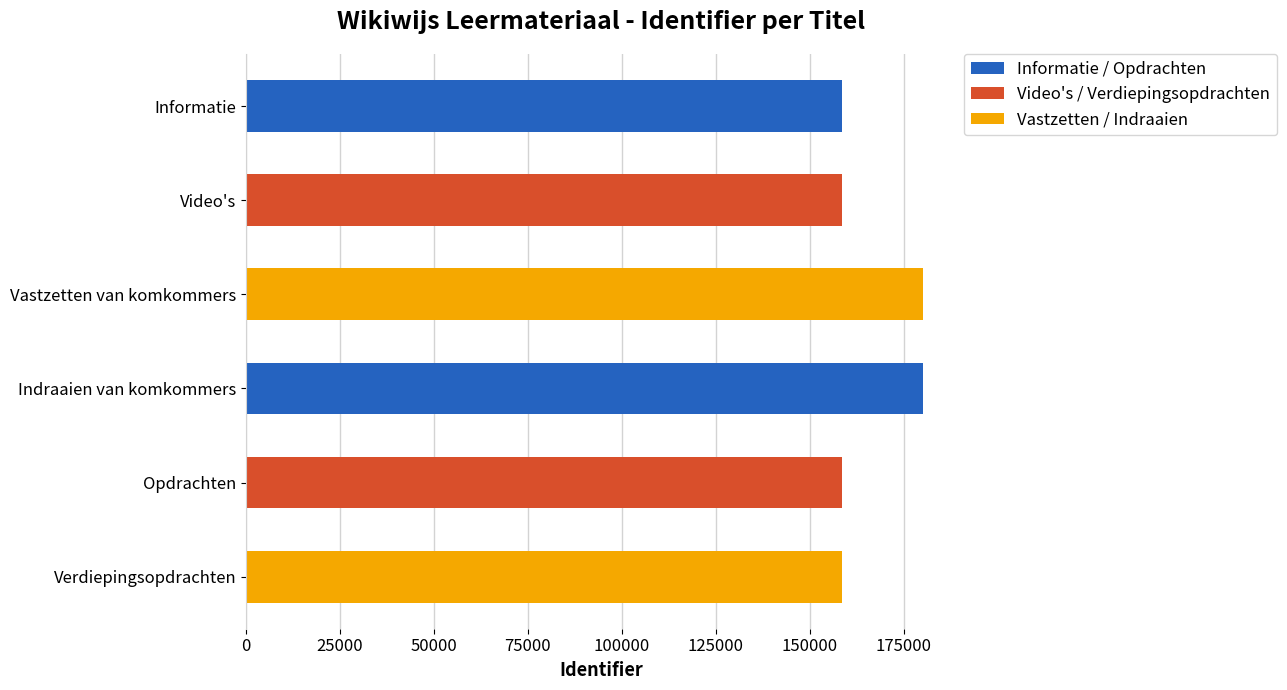

The chart shows a value of 180206 at Indraaien van komkommers. True or false?

True